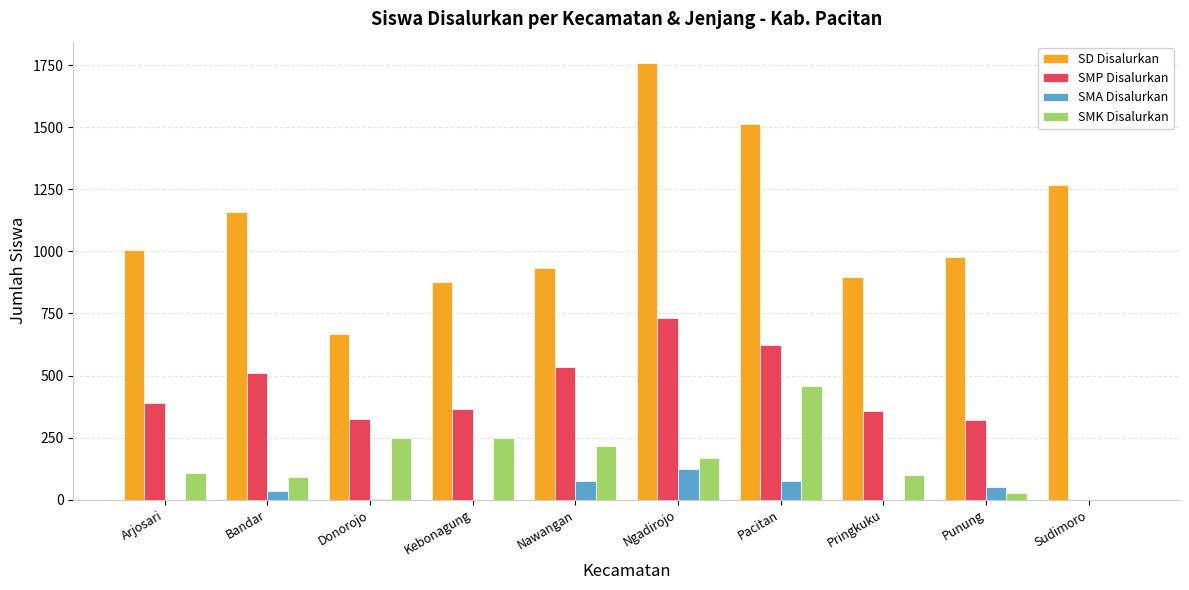

At which category does the chart reach its peak across all series?

Ngadirojo